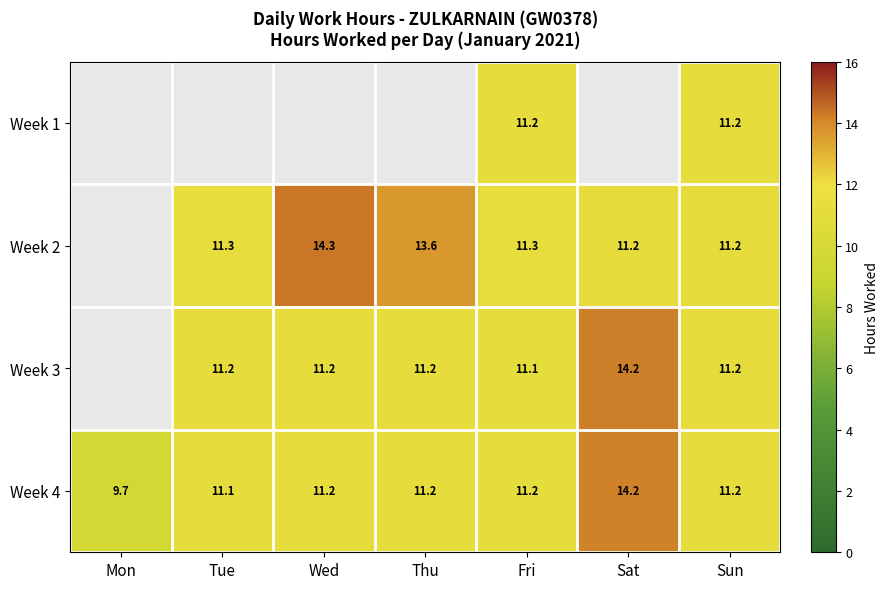

Is the value of Week 4 at Sun greater than the value of Week 3 at Fri?

Yes